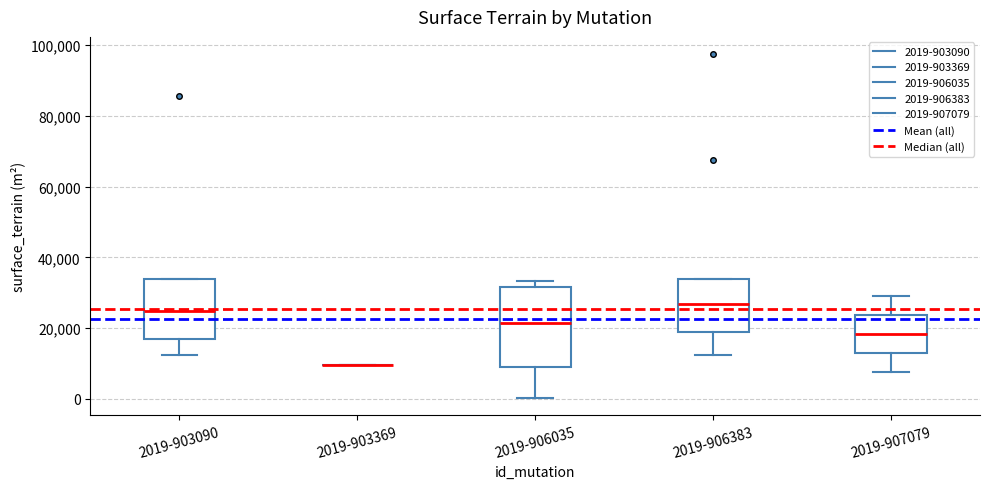

Reading left to right, read every box against the y-axis: the position of its median line, the range the box covers, and the ends of its whiskers. The values are not printed on the chart, so give them approximately, as read against the axis.

2019-903090: median 24000, box 16000 to 34000, whiskers 12000 to 34000
2019-903369: box collapsed to a line at 10000, whiskers 10000 to 10000
2019-906035: median 22000, box 8000 to 32000, whiskers 0 to 34000
2019-906383: median 26000, box 18000 to 34000, whiskers 12000 to 34000
2019-907079: median 18000, box 12000 to 24000, whiskers 8000 to 30000